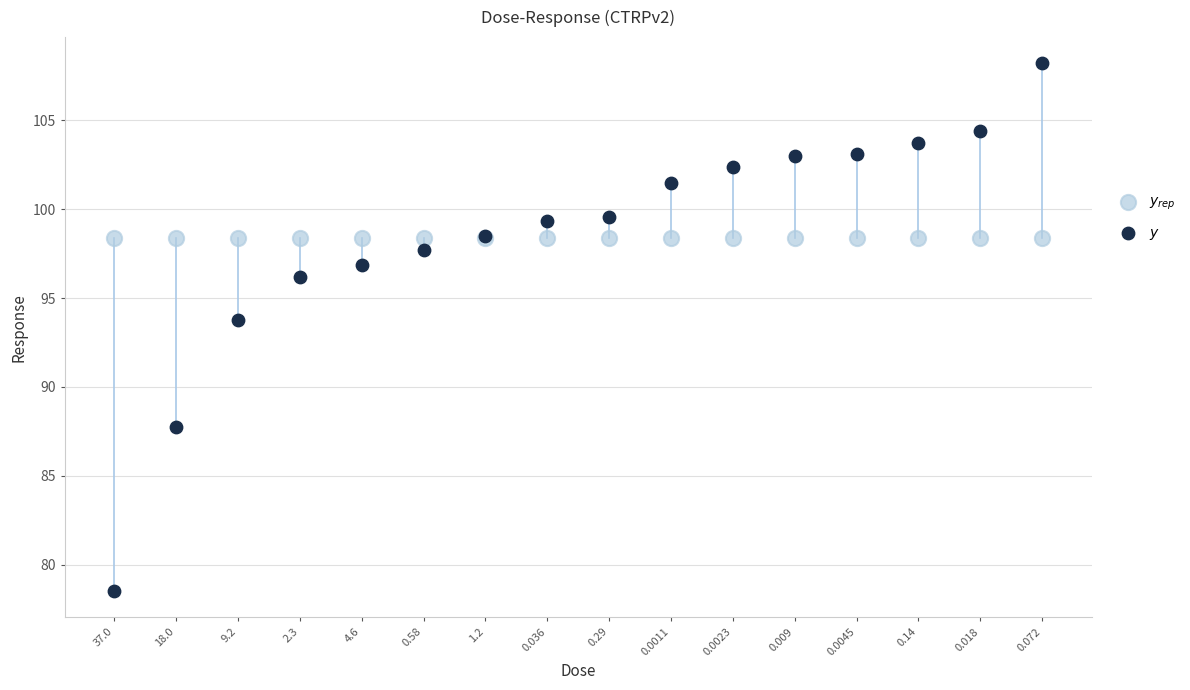

Across all series, what Y value is closest to 93?

93.8